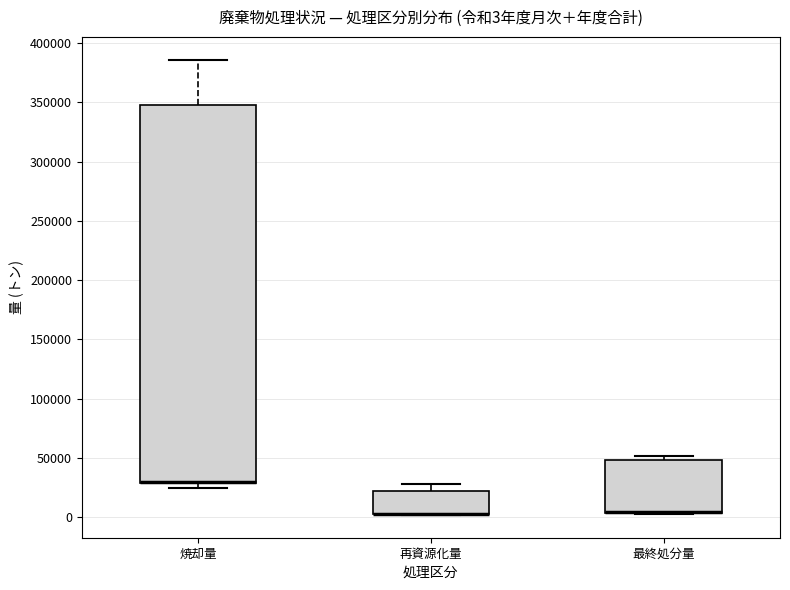

Which box is the tallest, from its lower edge to its upper edge?

焼却量